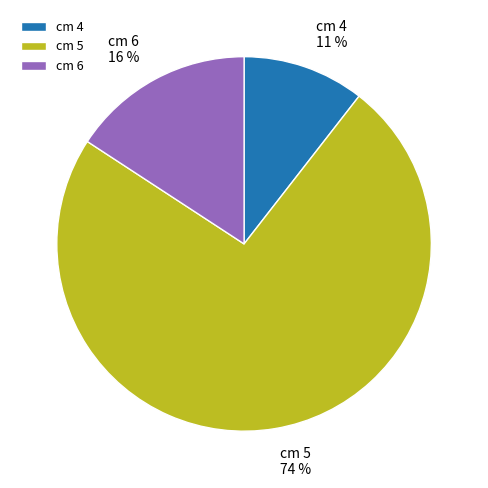

Which has a higher value, cm 6 or cm 4?

cm 6